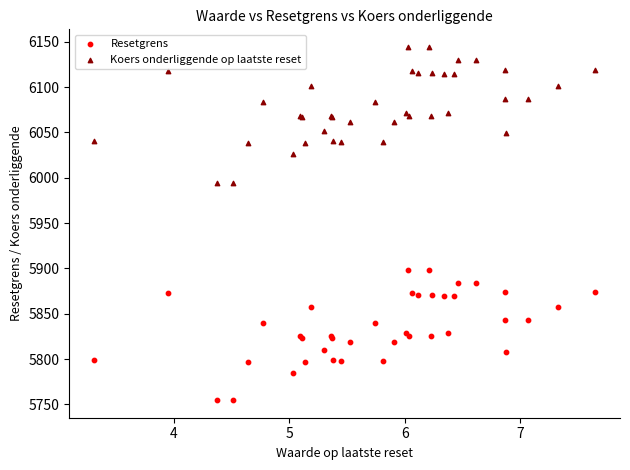

What is the X range (max minus min) for the scatter plot?

4.3